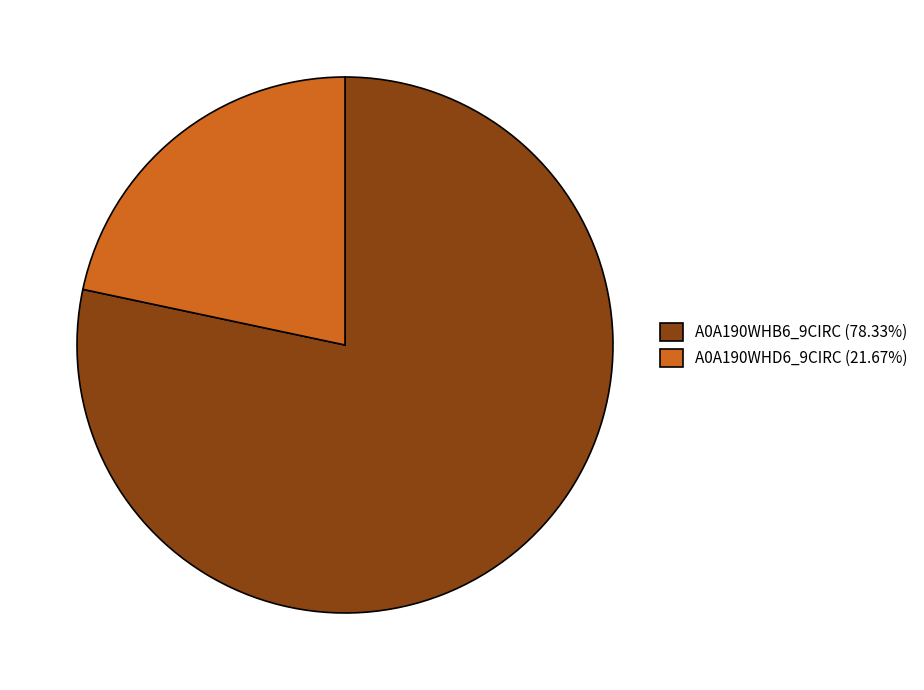

Is A0A190WHB6_9CIRC (78.33%) the majority of the pie?

Yes